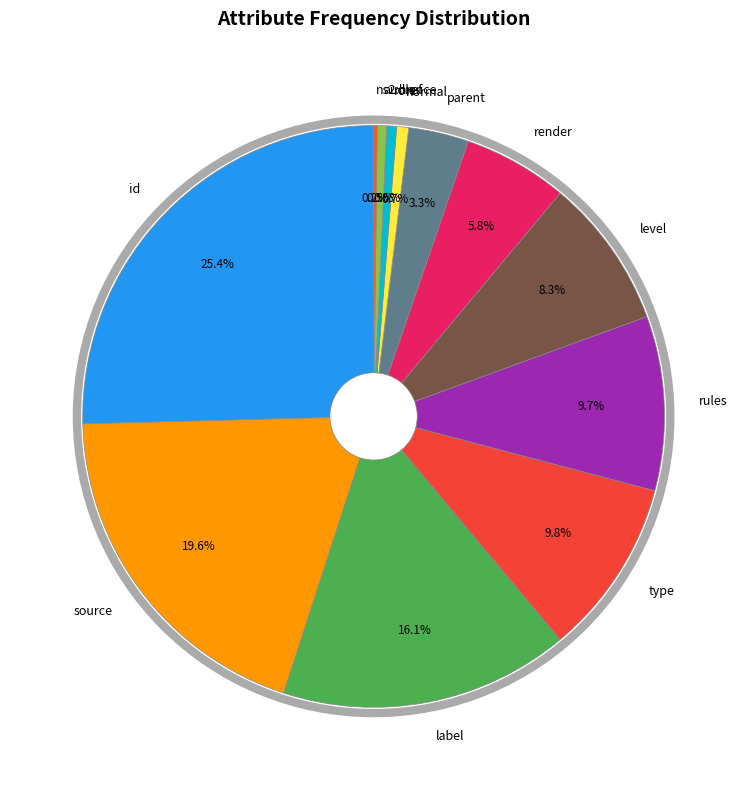

How much of the chart is everything except type?

90.2%